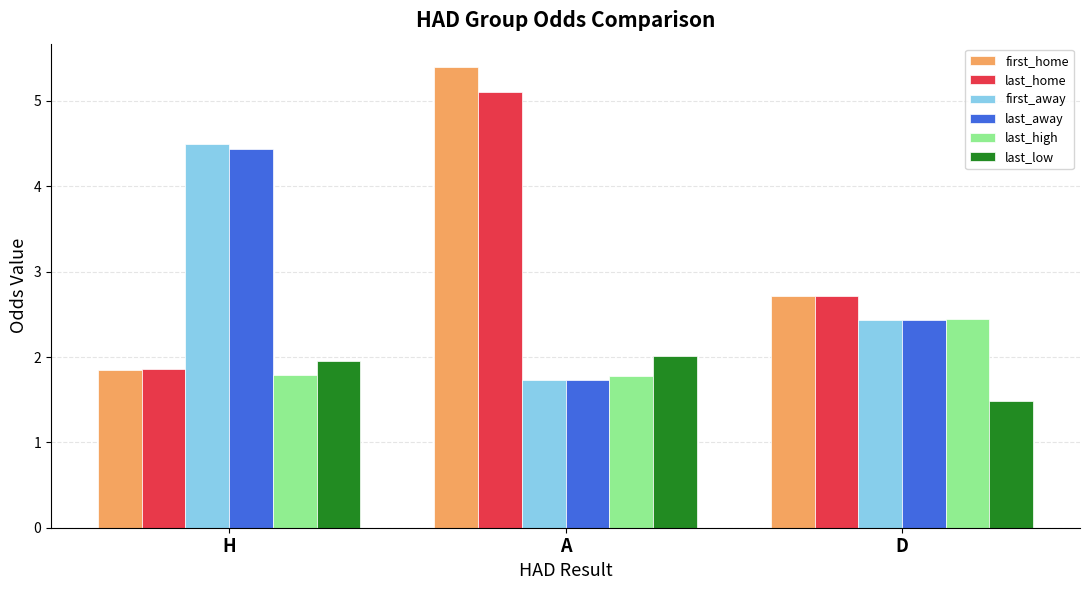

Reading left to right, what are all the values shown in this chart?

first_home: H=1.8	A=5.4	D=2.7
last_home: H=1.9	A=5.1	D=2.7
first_away: H=4.5	A=1.7	D=2.4
last_away: H=4.4	A=1.7	D=2.4
last_high: H=1.8	A=1.8	D=2.5
last_low: H=2.0	A=2.0	D=1.5